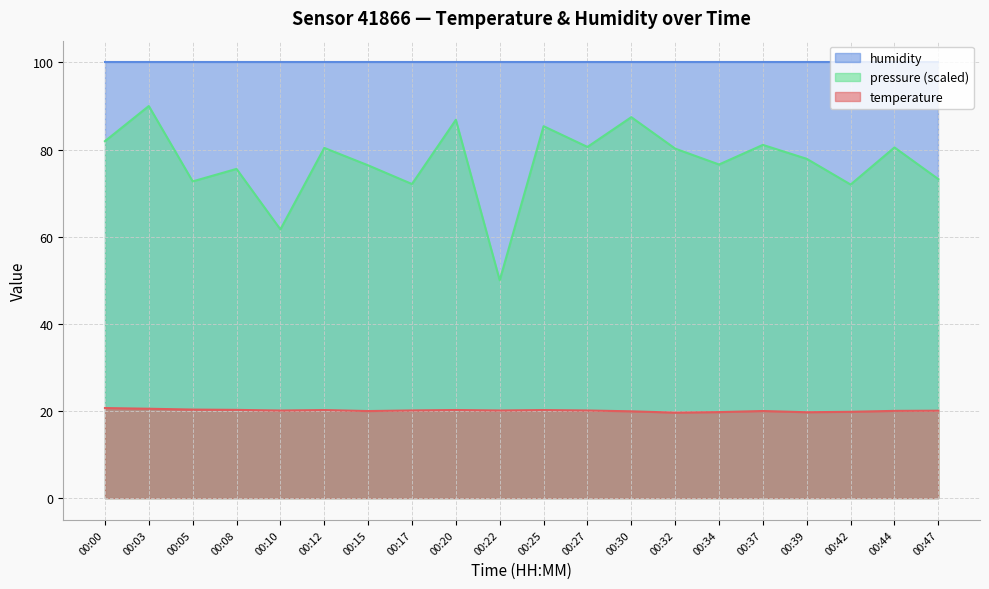

Where is the first local maximum for temperature?

00:12